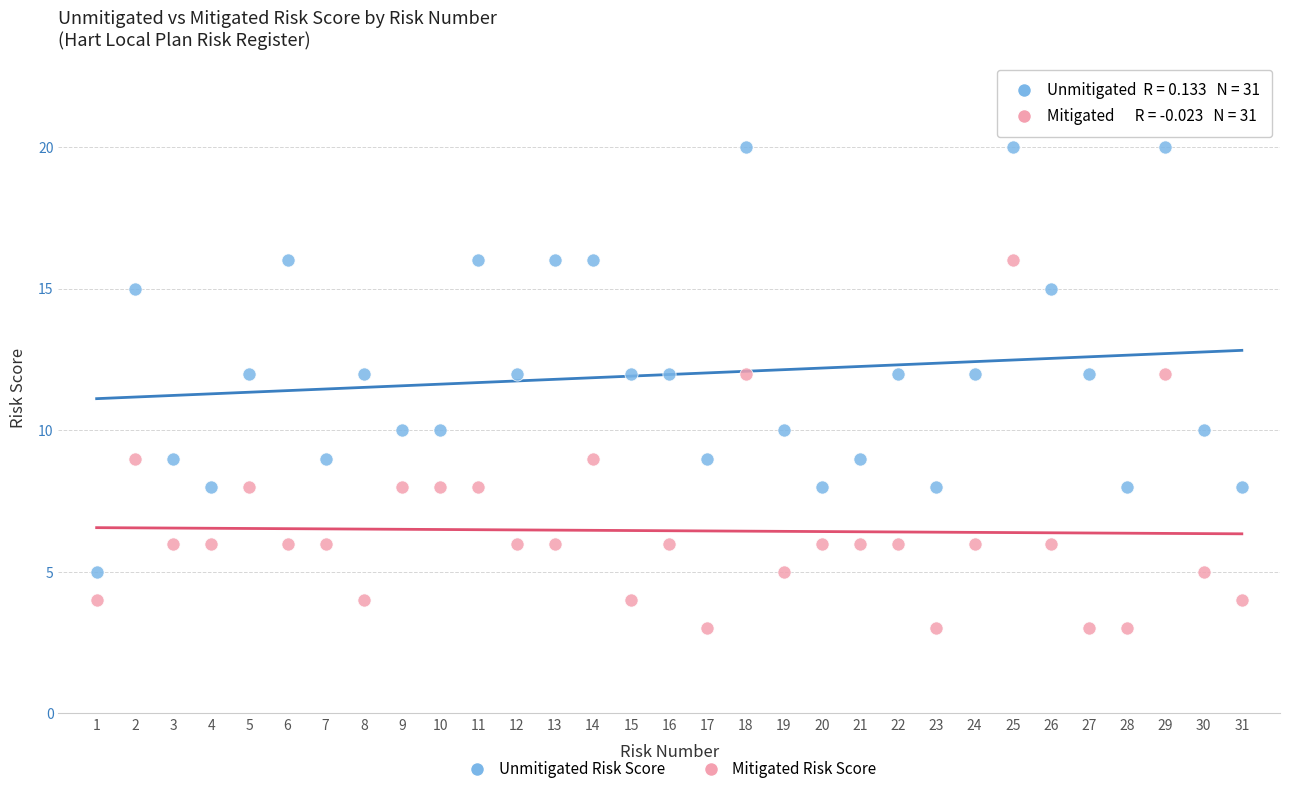

Across all data points, what is the range of Y values (max minus min)?

17